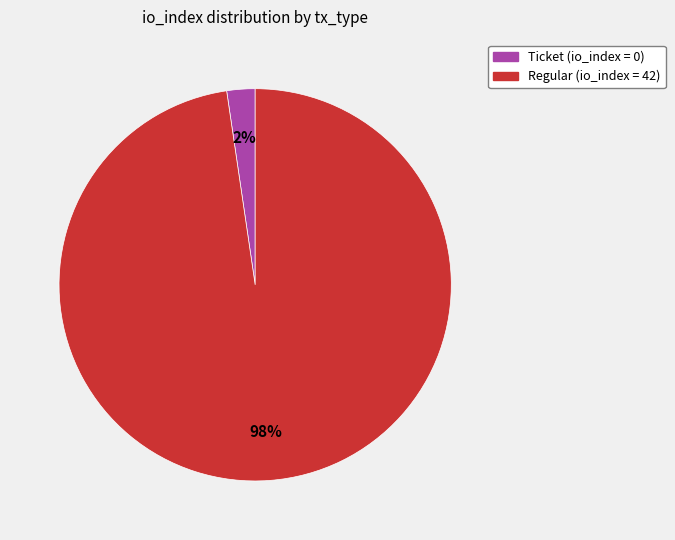

Is there any slice that represents more than half of the pie?

Yes